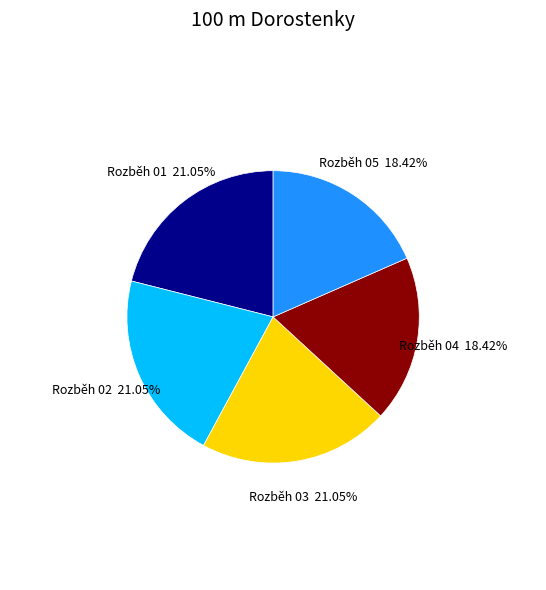

How many segments does this pie chart have?

5